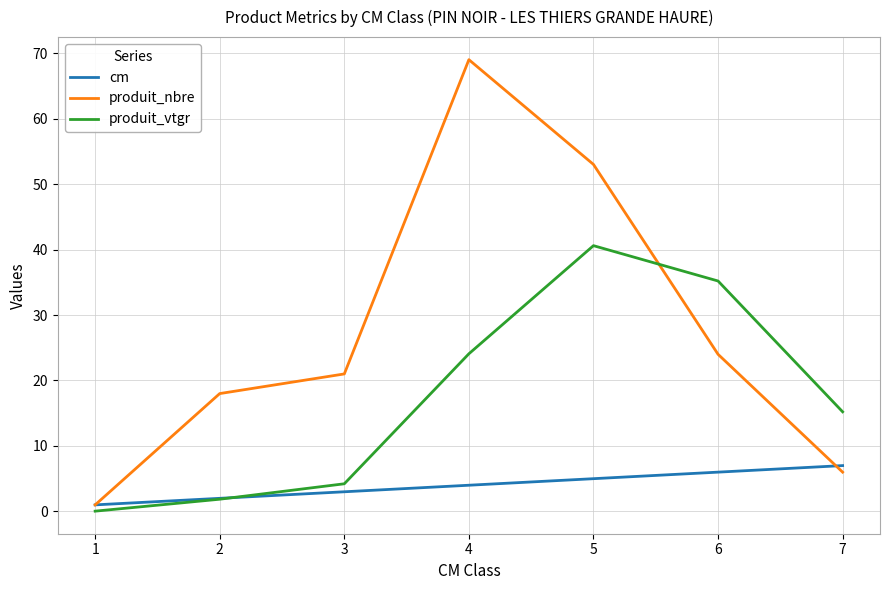

The value of produit_vtgr at 6 is 35.2. True or false?

True